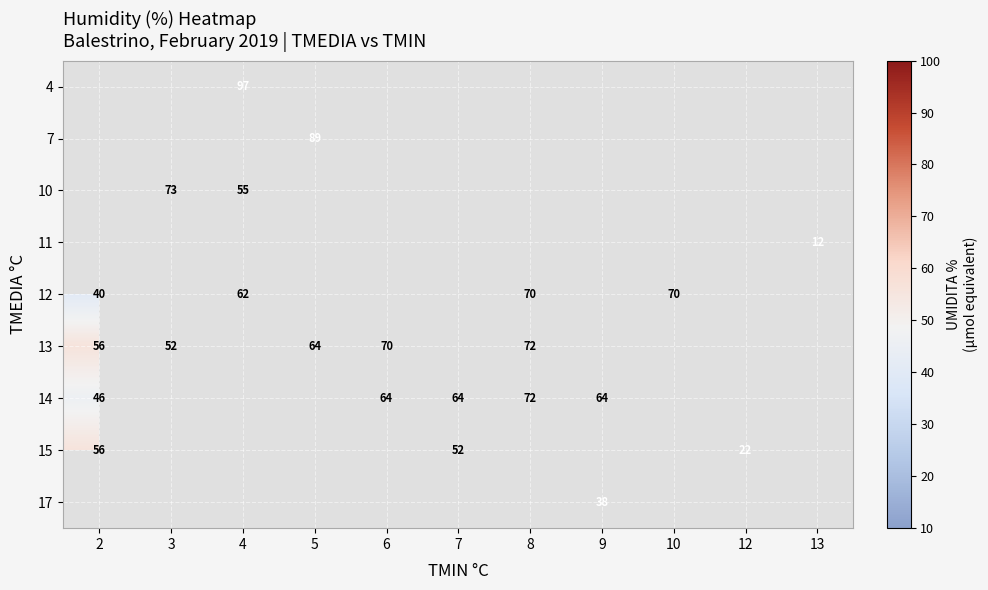

The 10 series shows 92 at 4. True or false?

False